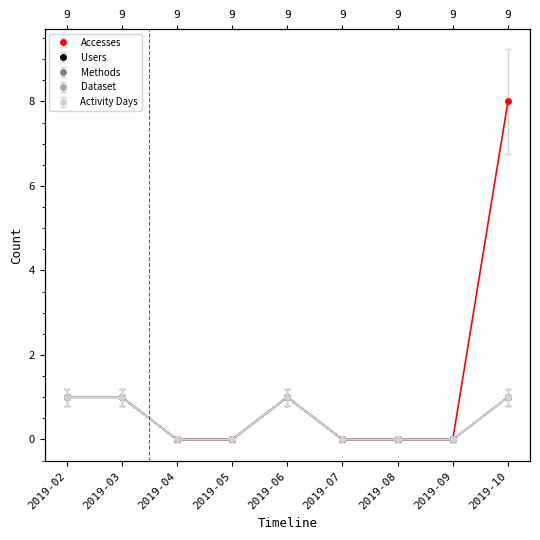

List the labels in order of Dataset value, smallest first.

2019-04, 2019-05, 2019-07, 2019-08, 2019-09, 2019-02, 2019-03, 2019-06, 2019-10